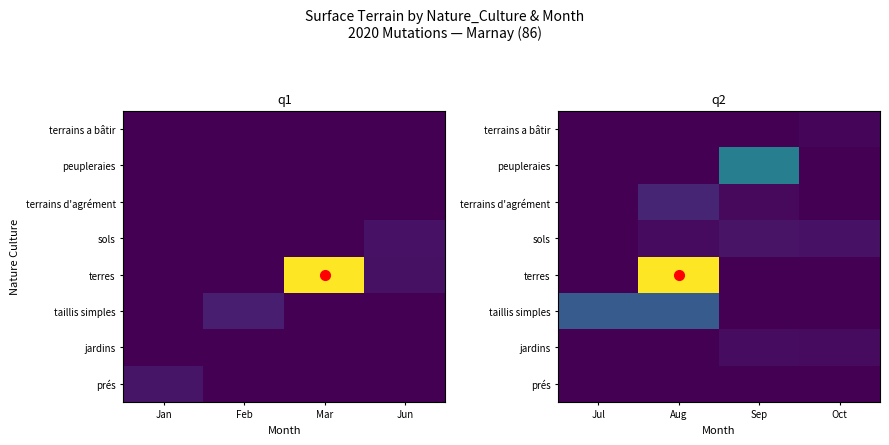

The value of taillis simples at Aug is 4108. True or false?

False